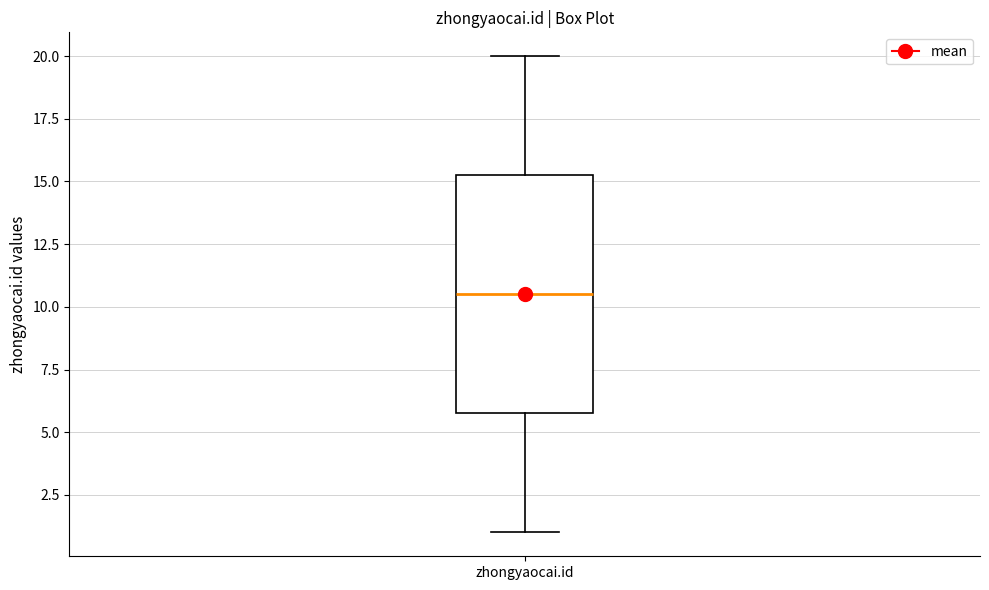

Transcribe this box plot: give where the median line is, the range the box spans, and where the two whiskers end, as read against the y-axis. The values are not printed on the chart, so give them approximately, as read against the axis.

median 10.5, box 6.0 to 15.5, whiskers 1.0 to 20.0